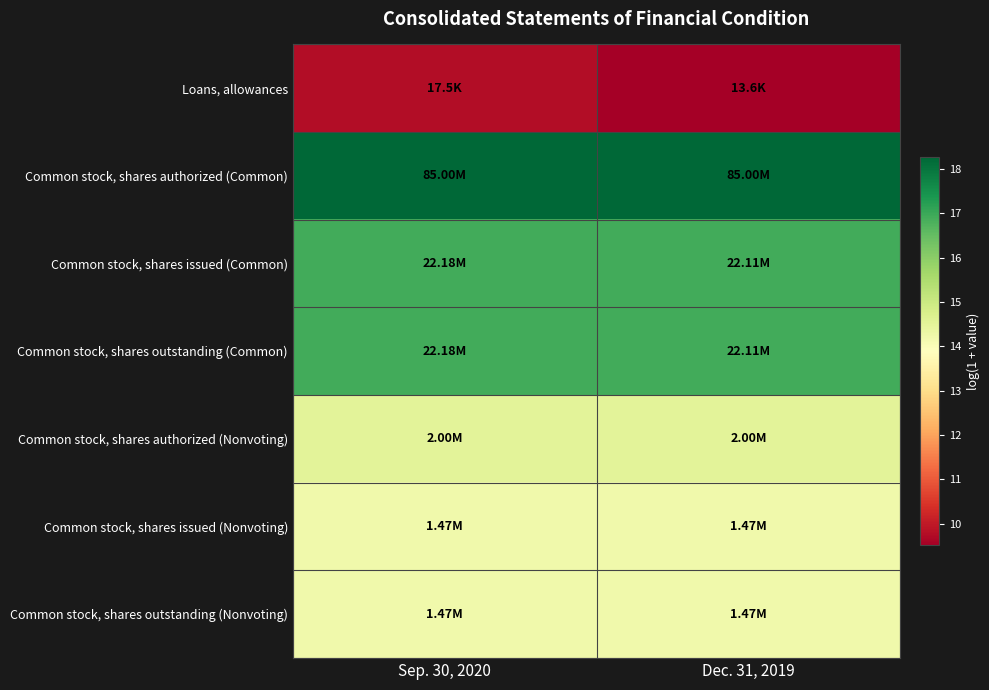

What is the smallest value displayed?

9.5